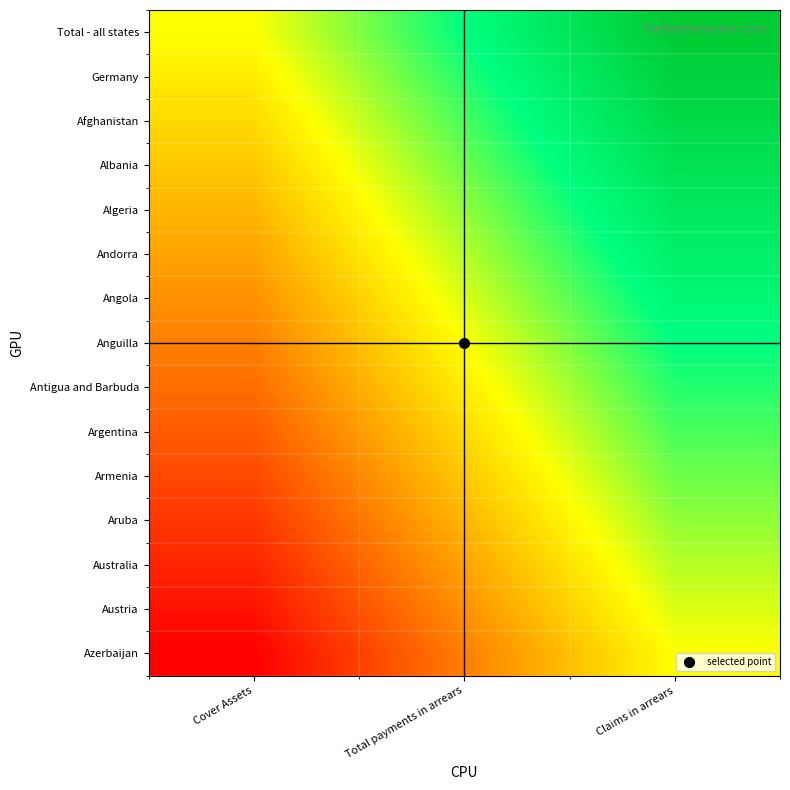

What is the maximum value shown in the chart?

1.0